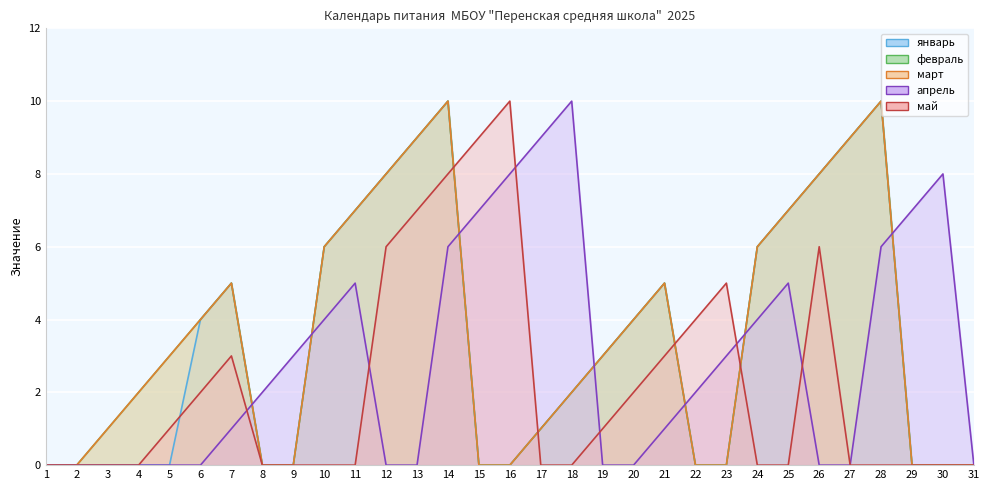

Which series has the largest range (max minus min)?

январь